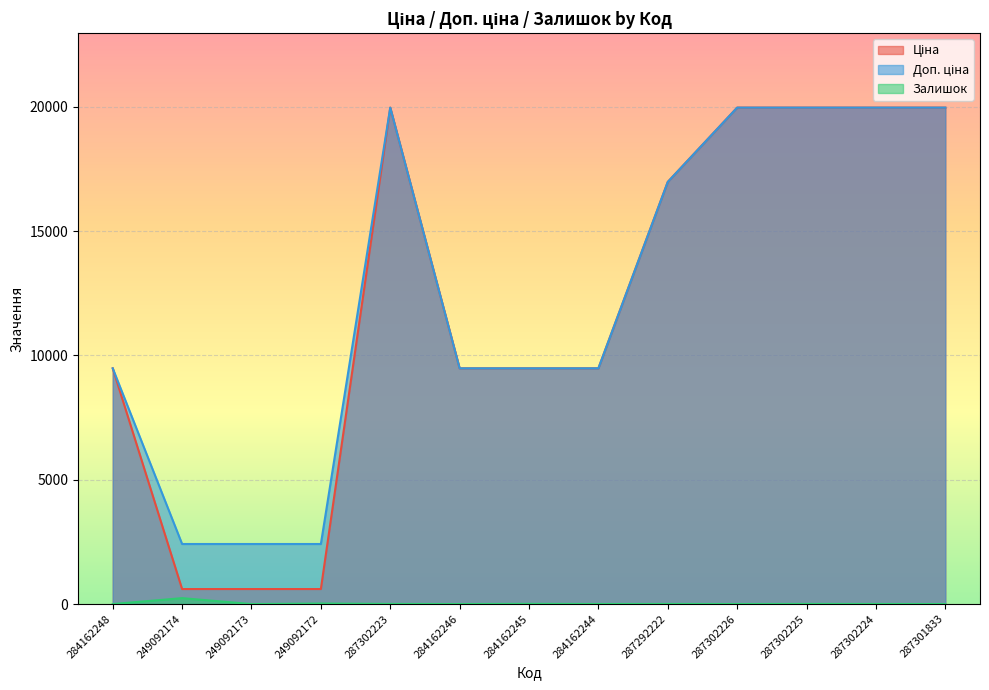

Is it true that Ціна equals 9639.3 at 287302225?

False